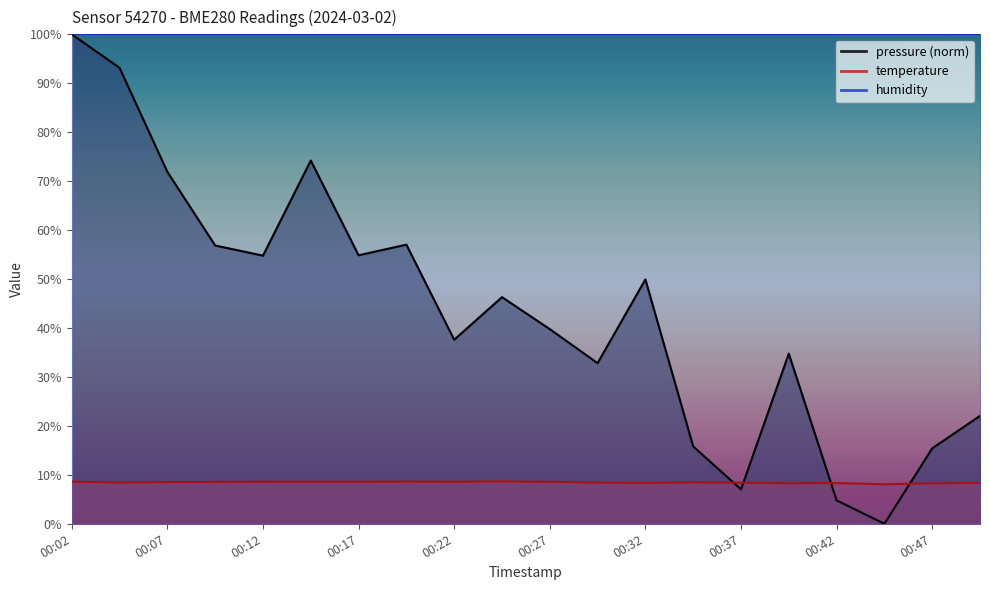

How many positive values does the pressure series have?

19